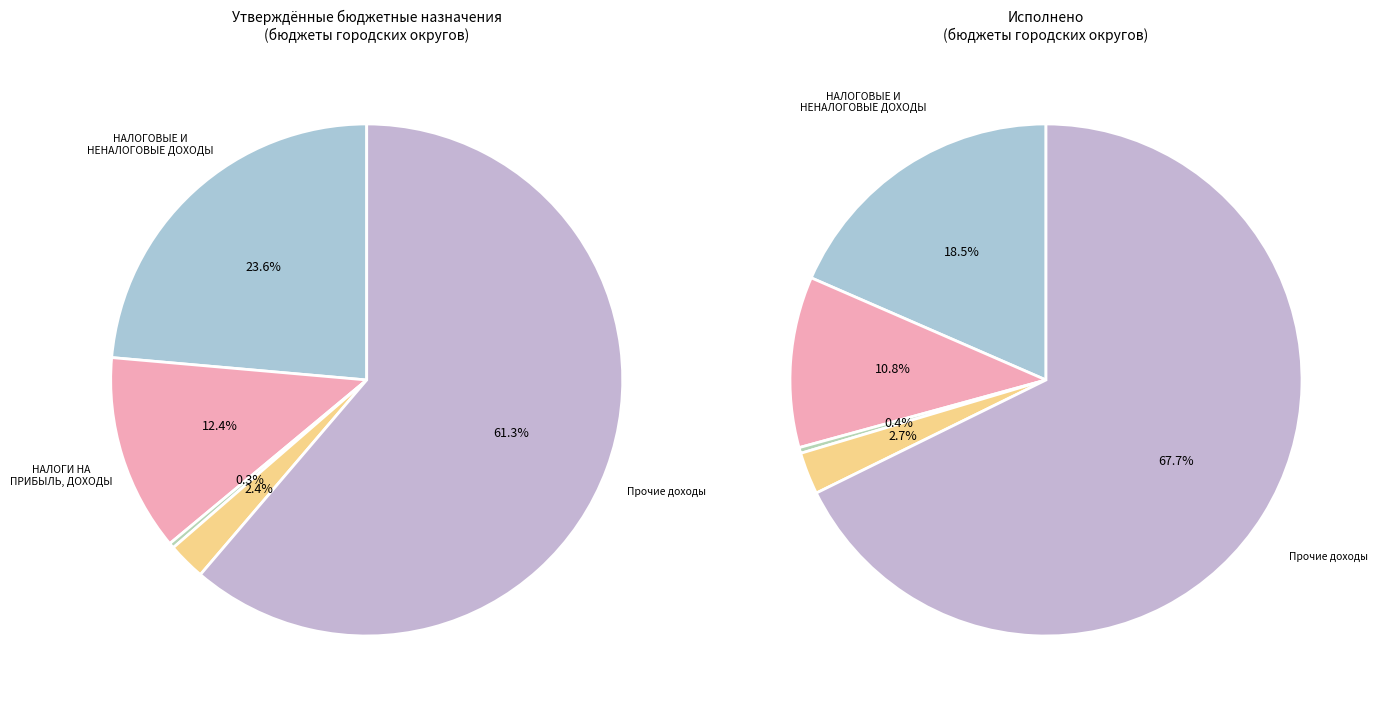

Is it true that НАЛОГИ НА ПРИБЫЛЬ, ДОХОДЫ is 1% of the pie?

False